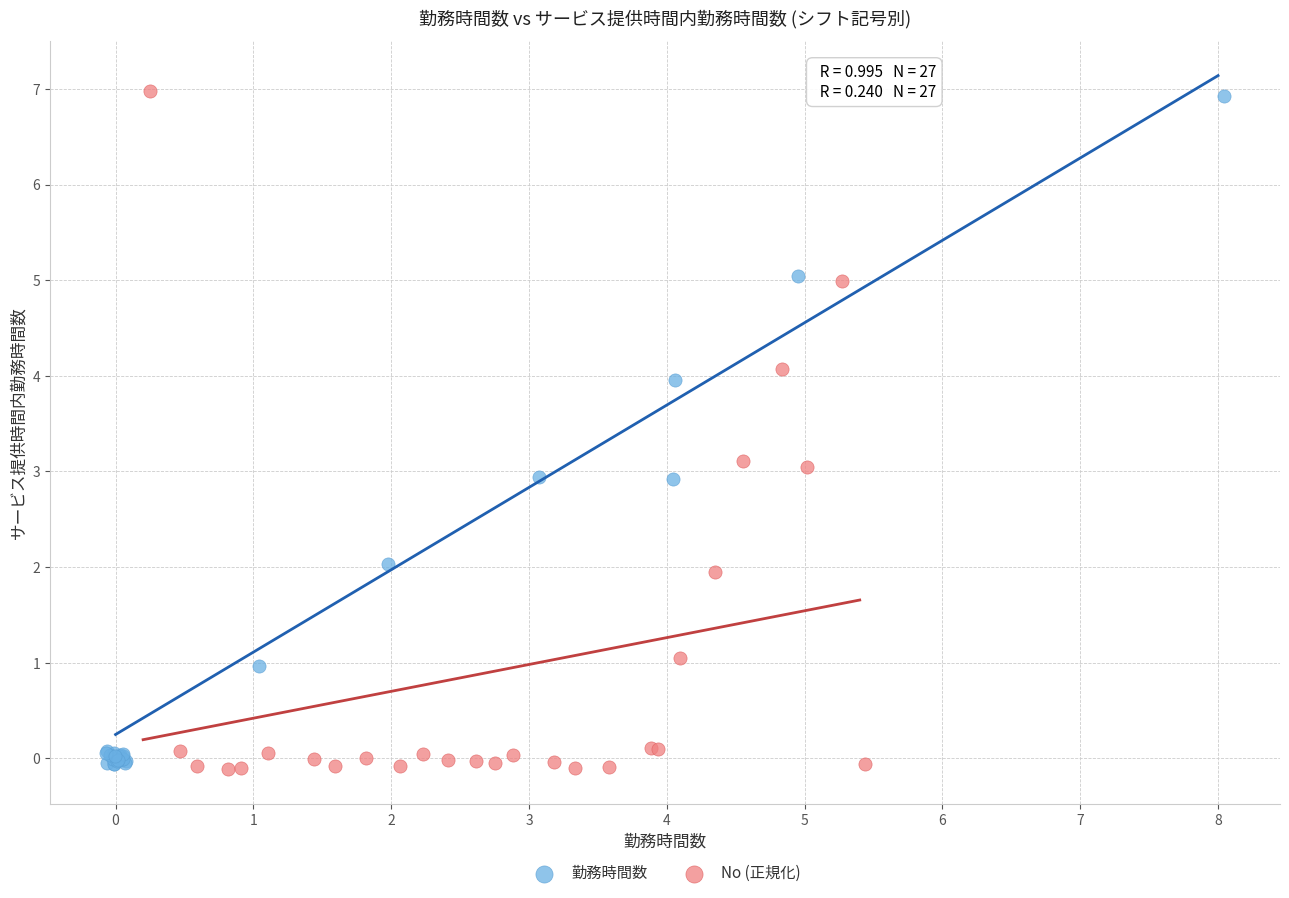

Which series has the widest spread of Y values?

No (正規化)